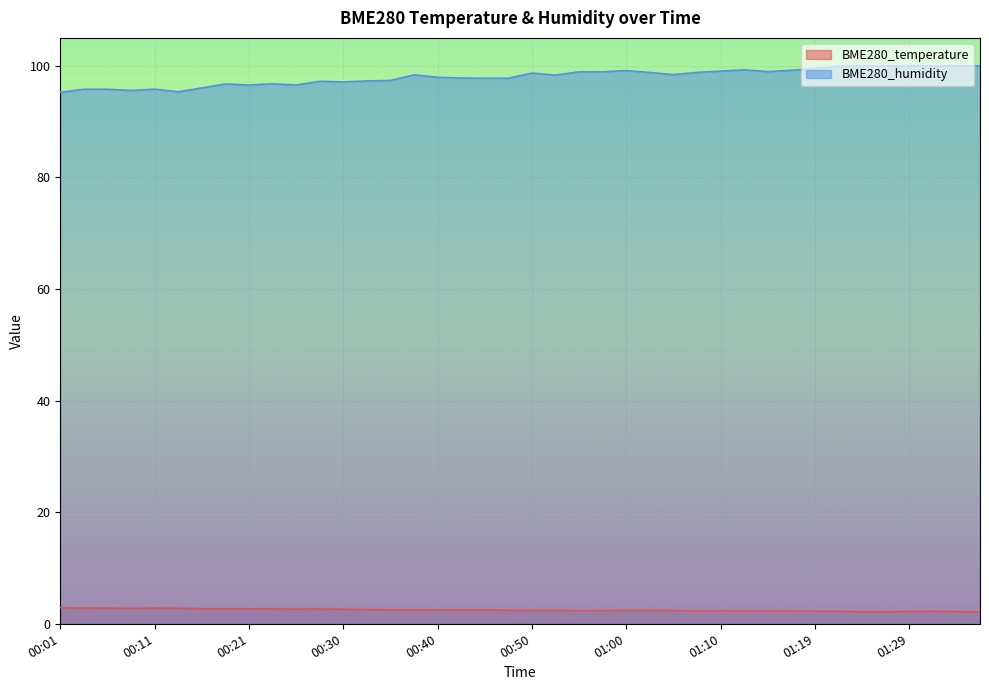

What is the spread (max minus min) of values at 00:23?

94.1